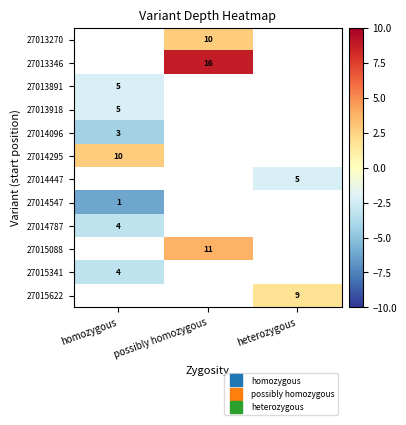

List the labels in order of 27015622 value, largest first.

homozygous, possibly homozygous, heterozygous